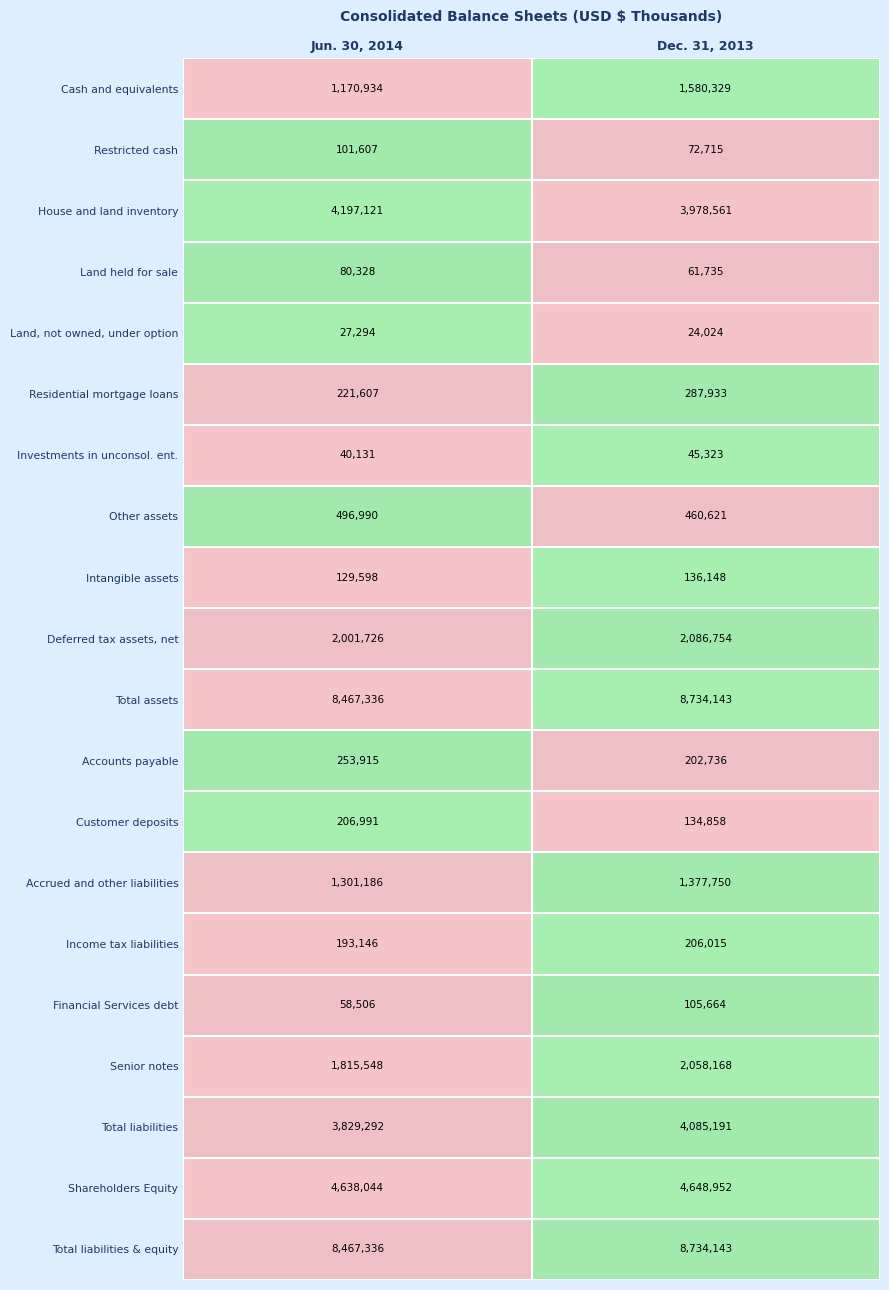

Is the value of Total liabilities at Jun. 30, 2014 greater than the value of Total assets at Dec. 31, 2013?

No